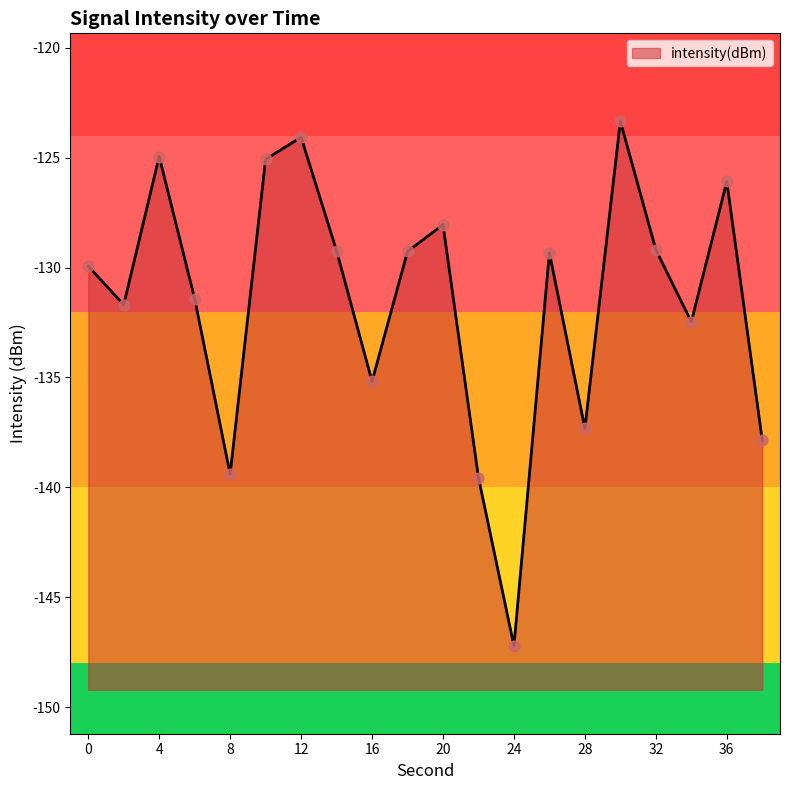

What is the change in value from 4 to 32?

-4.2